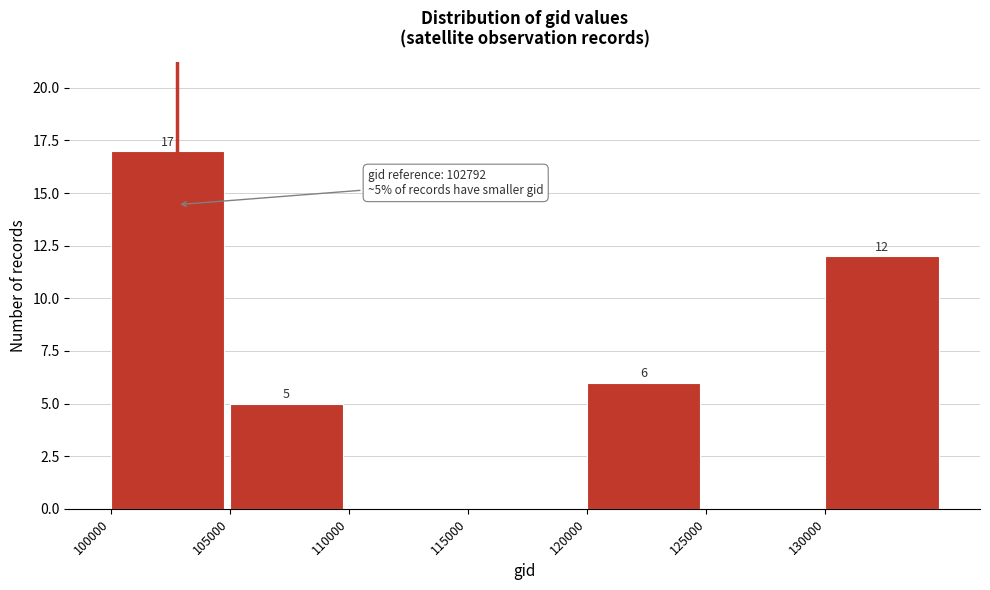

Which range on the x-axis has the tallest bar?

100000 to 105000